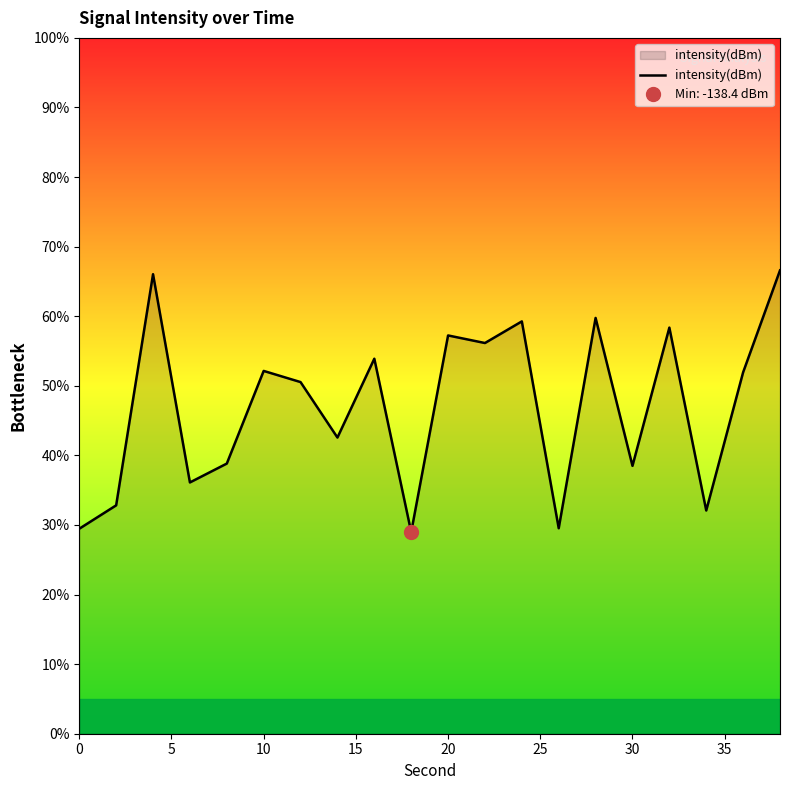

What is the maximum value for intensity(dBm)?

66.6